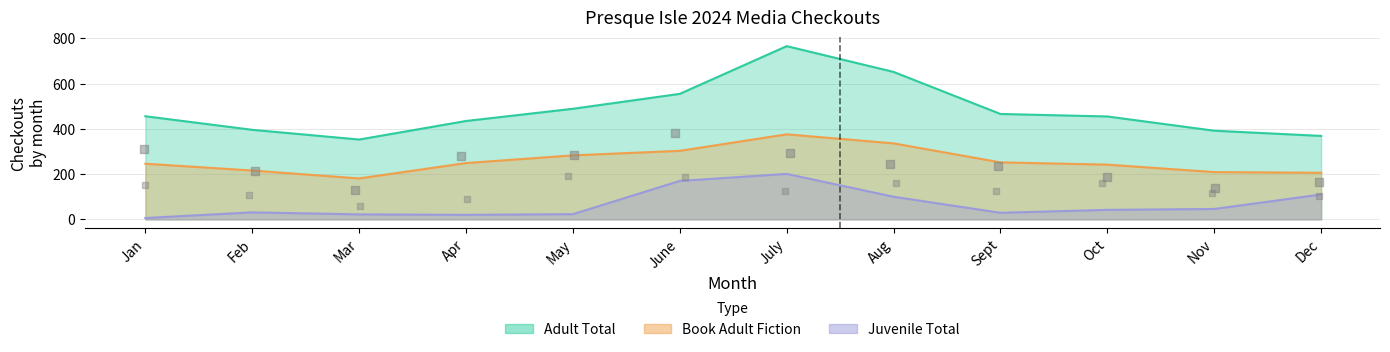

Is the value of Adult Total at Feb greater than the value of Juvenile Total at Mar?

Yes